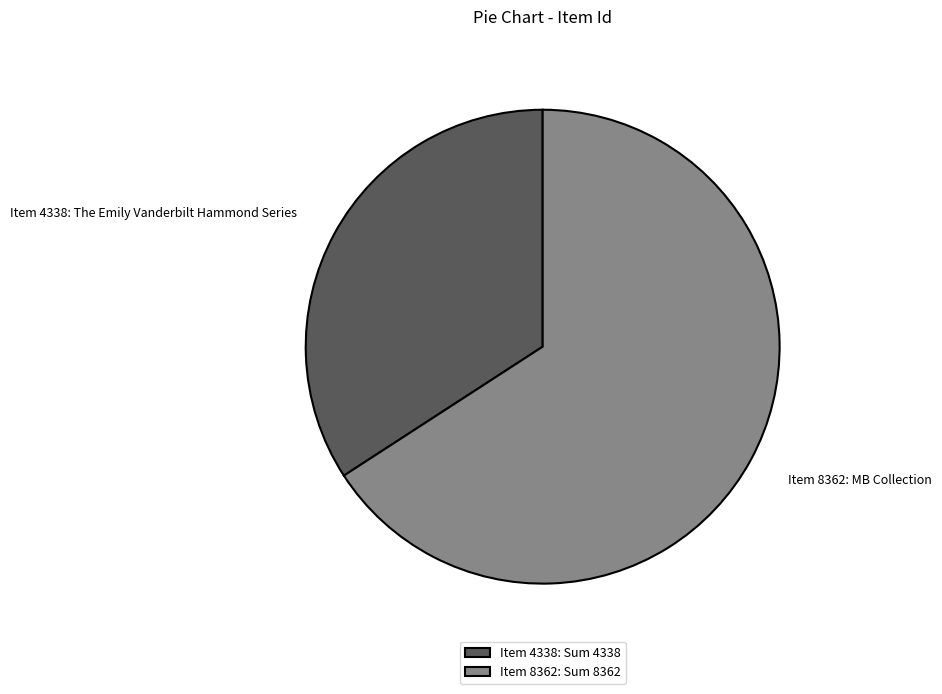

What is the largest slice in the pie chart?

Item 8362: Sum 8362